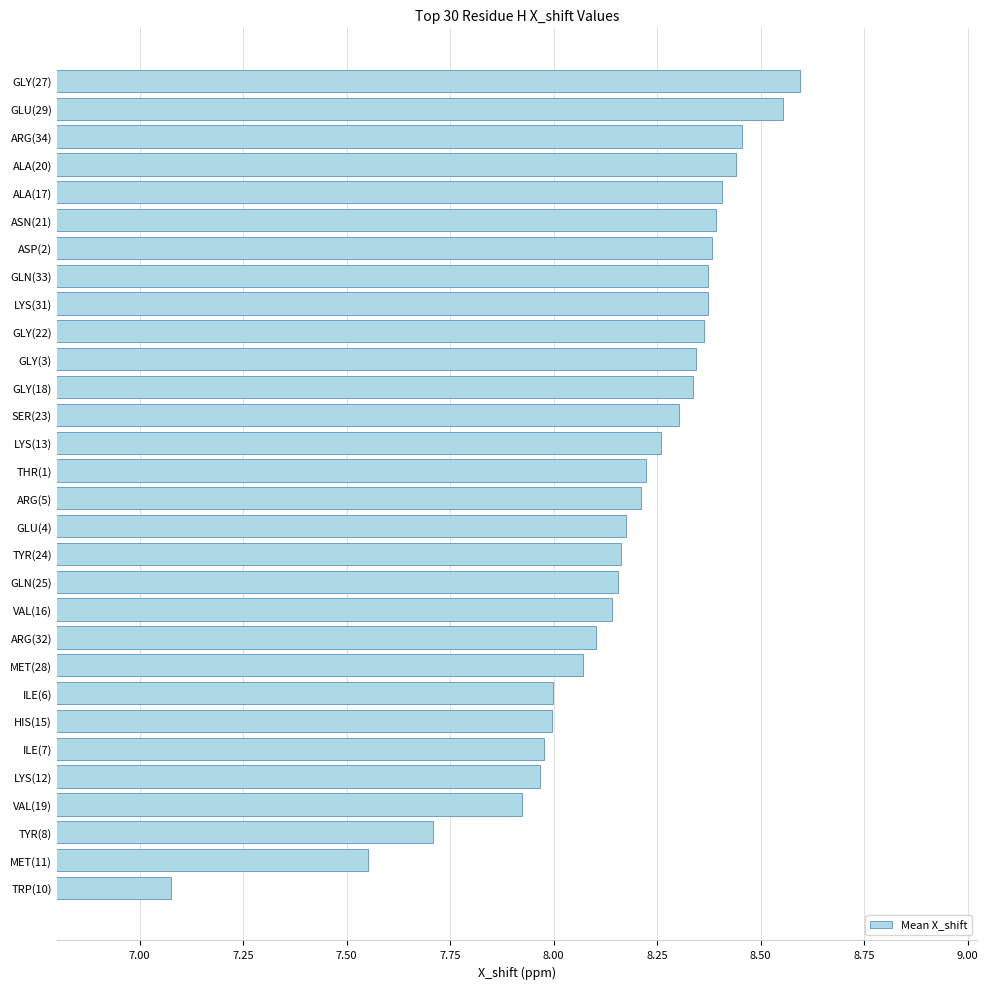

The chart shows a value of 8.4 at ALA(17). True or false?

True